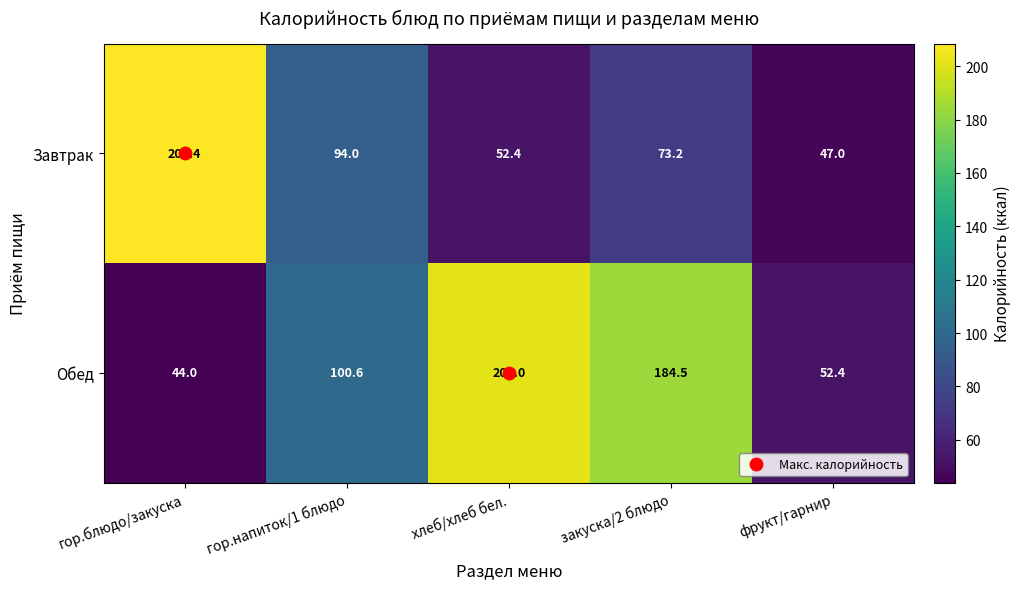

Which series has the largest total across all categories?

Обед